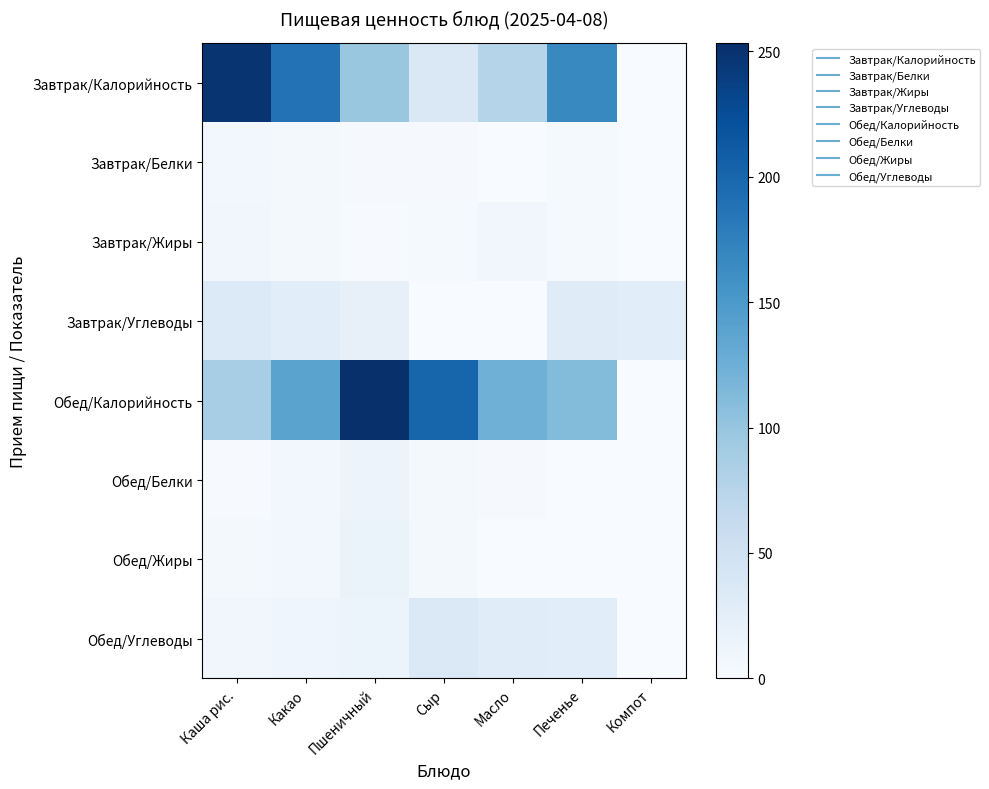

At how many categories does at least one series exceed 67?

6